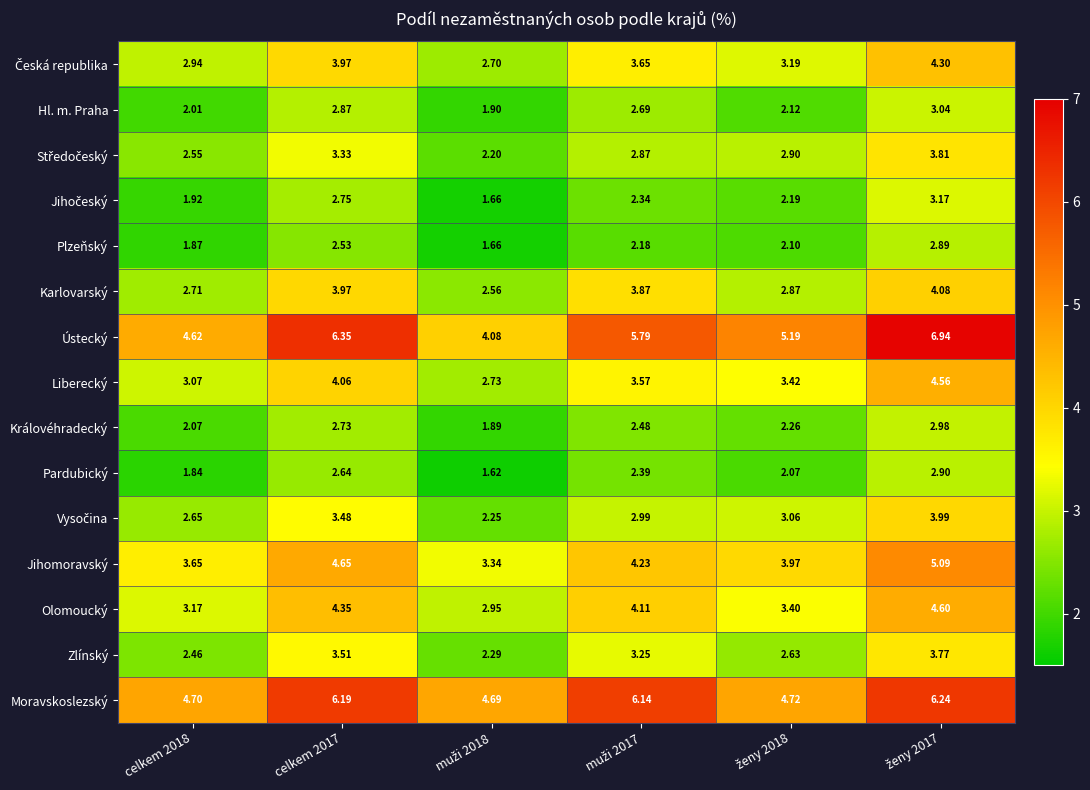

Which series has the largest range (max minus min)?

Ústecký